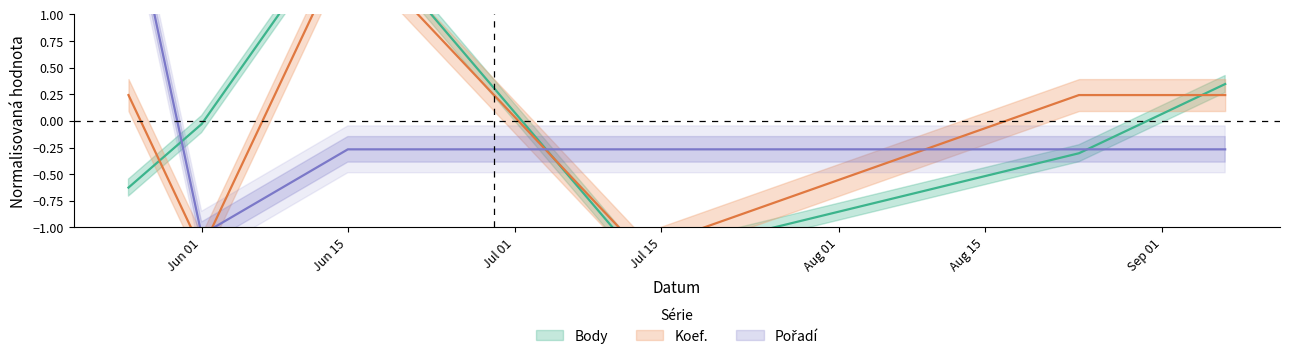

What is the sum of the Pořadí values at 2013-07-13 and 2013-09-07?

-0.5